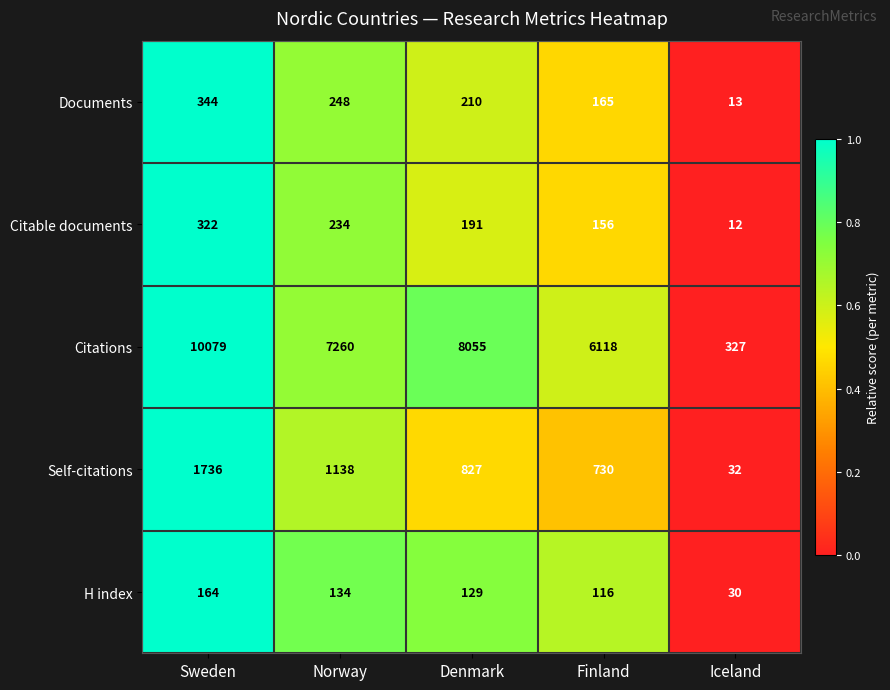

How many values in the Documents series are below 210?

2